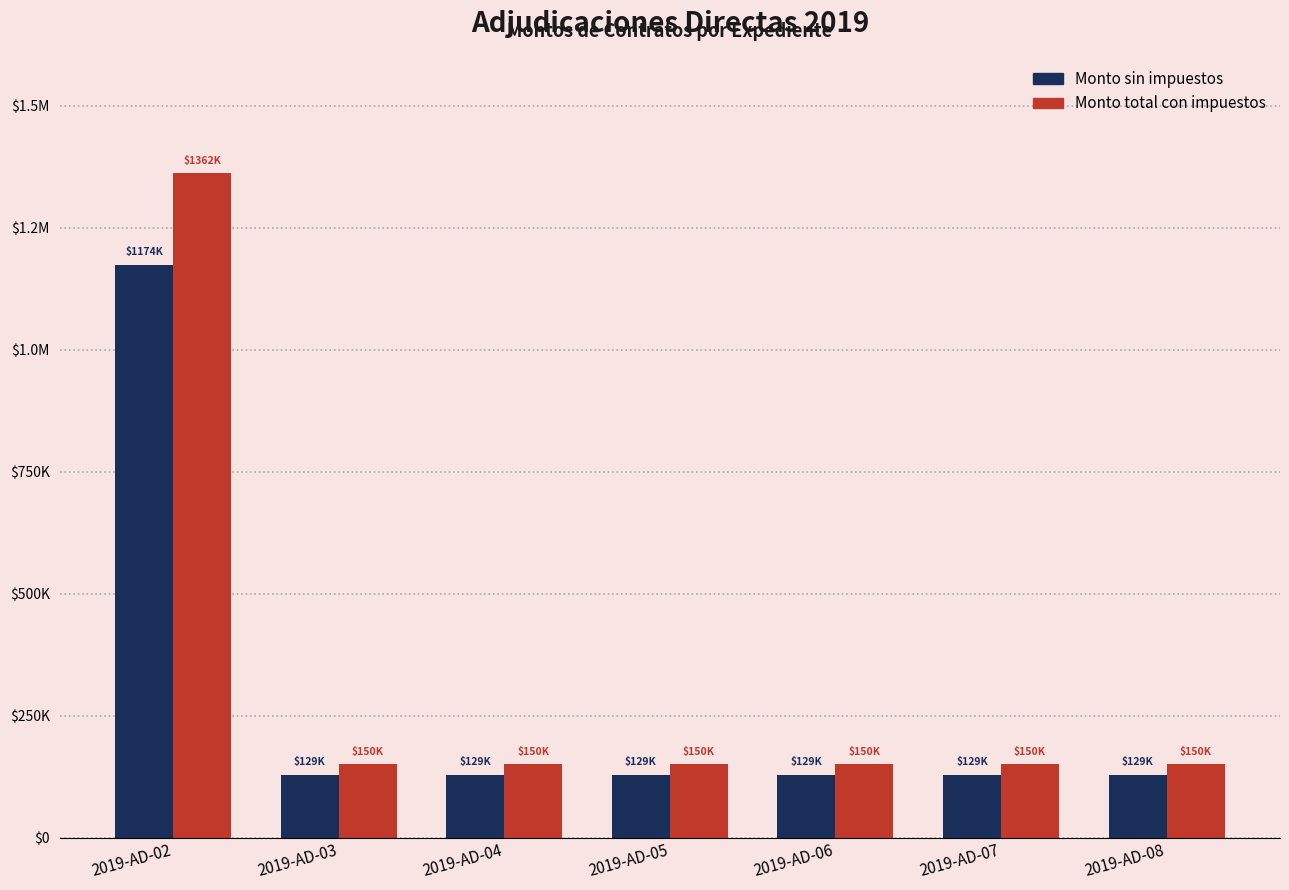

Which label corresponds to the largest value in the chart?

2019-AD-02